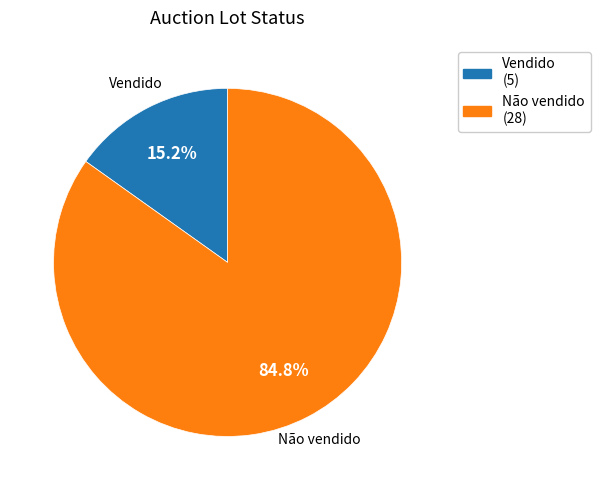

Which category has the smallest portion of the pie?

Vendido